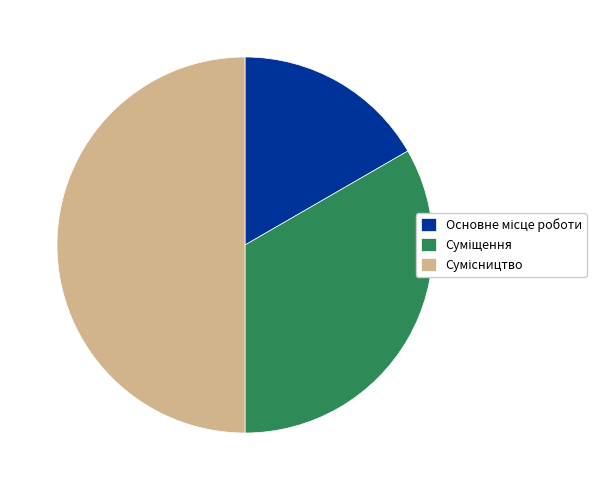

Which slice is the largest?

Сумісництво